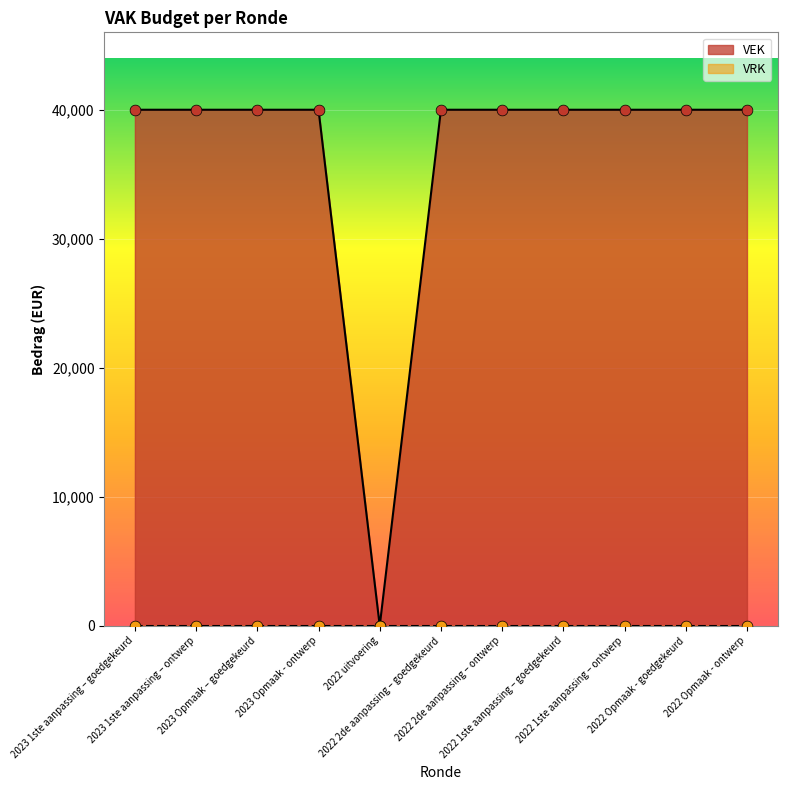

Approximately how many times larger is the value at 2022 Opmaak - goedgekeurd compared to 2023 Opmaak – goedgekeurd?

1.0